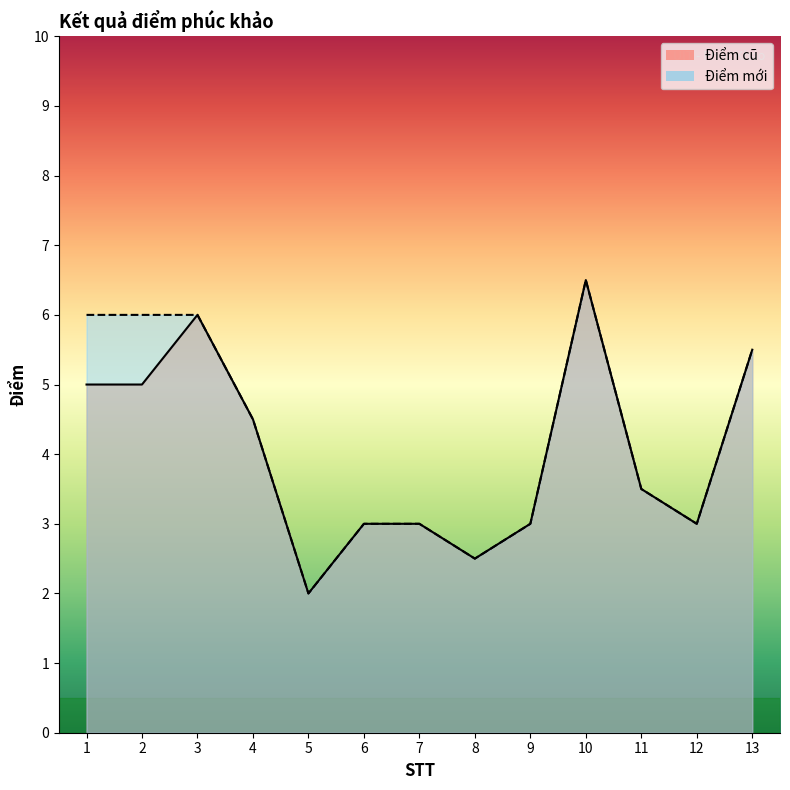

At which category does Điểm mới reach its first local peak?

10